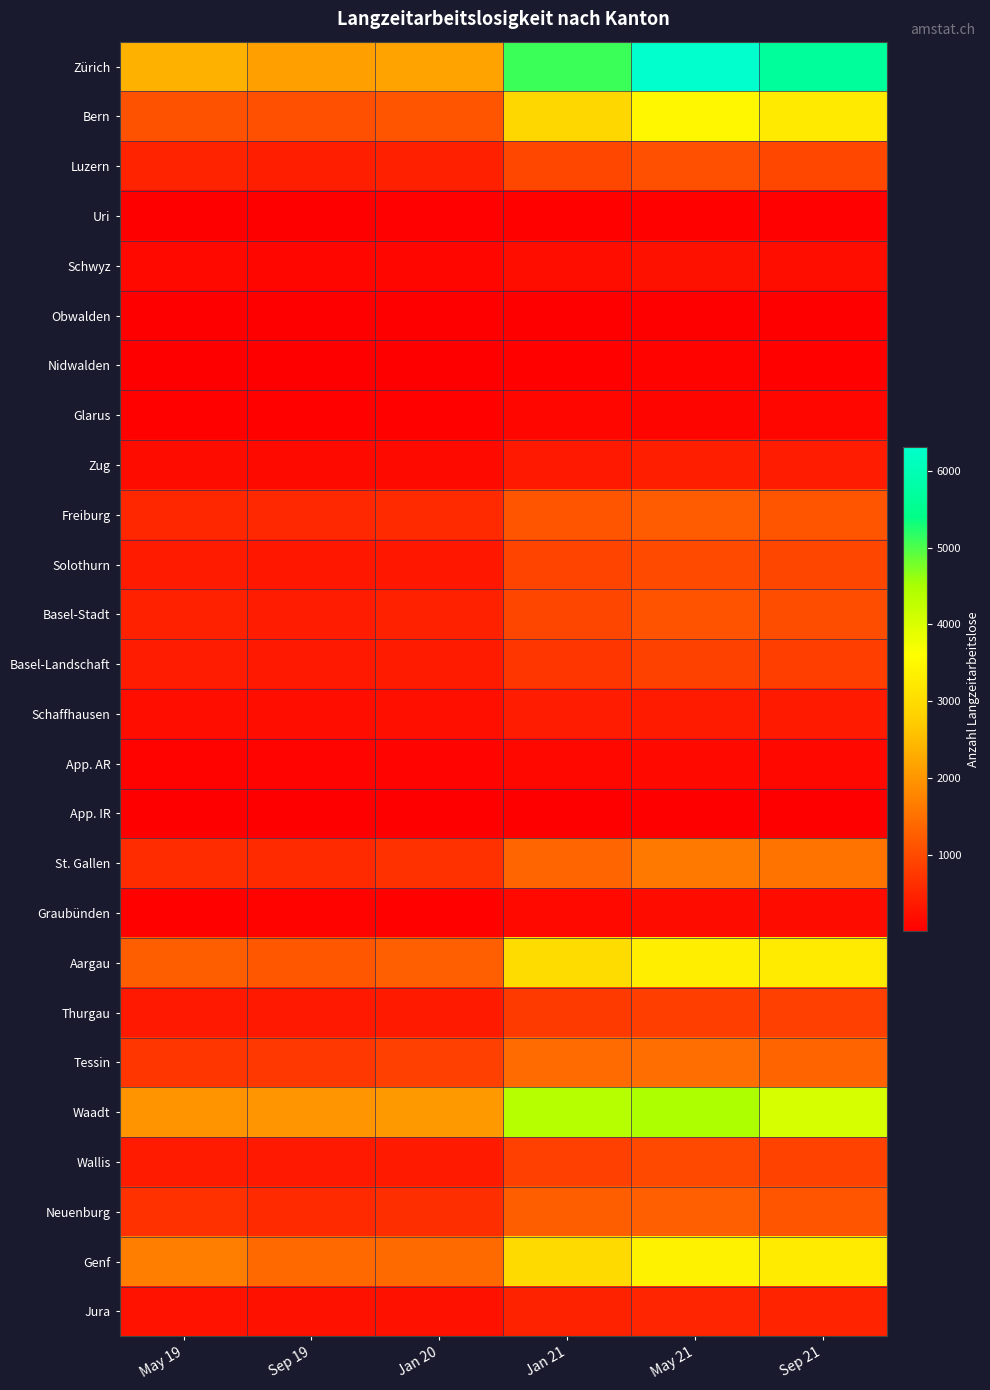

Reading left to right, list all the values displayed in this chart.

Zürich: May 19=2360	Sep 19=2126	Jan 20=2167	Jan 21=5105	May 21=6314	Sep 21=5666
Bern: May 19=1107	Sep 19=1057	Jan 20=1138	Jan 21=2910	May 21=3478	Sep 21=3245
Luzern: May 19=484	Sep 19=420	Jan 20=438	Jan 21=965	May 21=1058	Sep 21=963
Uri: May 19=12	Sep 19=19	Jan 20=31	Jan 21=50	May 21=49	Sep 21=34
Schwyz: May 19=138	Sep 19=116	Jan 20=105	Jan 21=207	May 21=251	Sep 21=215
Obwalden: May 19=12	Sep 19=6	Jan 20=10	Jan 21=28	May 21=27	Sep 21=30
Nidwalden: May 19=18	Sep 19=16	Jan 20=15	Jan 21=49	May 21=65	Sep 21=55
Glarus: May 19=53	Sep 19=50	Jan 20=51	Jan 21=99	May 21=92	Sep 21=105
Zug: May 19=173	Sep 19=144	Jan 20=143	Jan 21=345	May 21=417	Sep 21=398
Freiburg: May 19=528	Sep 19=543	Jan 20=575	Jan 21=1141	May 21=1220	Sep 21=1151
Solothurn: May 19=364	Sep 19=320	Jan 20=318	Jan 21=915	May 21=996	Sep 21=949
Basel-Stadt: May 19=454	Sep 19=397	Jan 20=452	Jan 21=948	May 21=1121	Sep 21=1038
Basel-Landschaft: May 19=396	Sep 19=345	Jan 20=367	Jan 21=743	May 21=874	Sep 21=833
Schaffhausen: May 19=213	Sep 19=204	Jan 20=222	Jan 21=397	May 21=370	Sep 21=353
App. AR: May 19=66	Sep 19=71	Jan 20=71	Jan 21=119	May 21=141	Sep 21=125
App. IR: May 19=12	Sep 19=10	Jan 20=13	Jan 21=15	May 21=18	Sep 21=13
St. Gallen: May 19=604	Sep 19=578	Jan 20=667	Jan 21=1360	May 21=1614	Sep 21=1557
Graubünden: May 19=54	Sep 19=57	Jan 20=49	Jan 21=136	May 21=174	Sep 21=168
Aargau: May 19=1259	Sep 19=1161	Jan 20=1283	Jan 21=3005	May 21=3330	Sep 21=3270
Thurgau: May 19=339	Sep 19=341	Jan 20=363	Jan 21=783	May 21=842	Sep 21=862
Tessin: May 19=731	Sep 19=750	Jan 20=865	Jan 21=1425	May 21=1473	Sep 21=1339
Waadt: May 19=1972	Sep 19=1981	Jan 20=2047	Jan 21=4372	May 21=4466	Sep 21=4044
Wallis: May 19=379	Sep 19=343	Jan 20=360	Jan 21=861	May 21=969	Sep 21=886
Neuenburg: May 19=659	Sep 19=583	Jan 20=626	Jan 21=1258	May 21=1276	Sep 21=1141
Genf: May 19=1690	Sep 19=1404	Jan 20=1412	Jan 21=2967	May 21=3390	Sep 21=3270
Jura: May 19=269	Sep 19=244	Jan 20=242	Jan 21=463	May 21=503	Sep 21=486